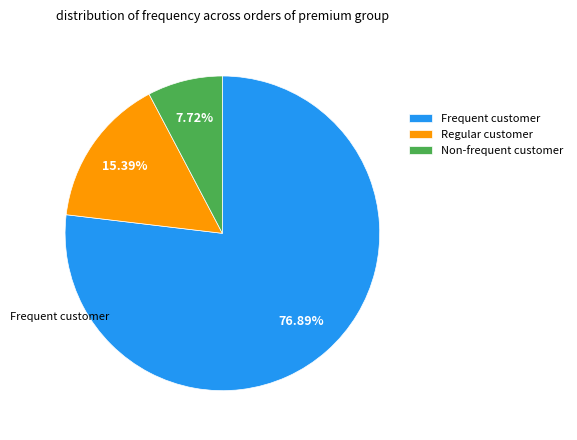

Count the number of slices in the pie.

3